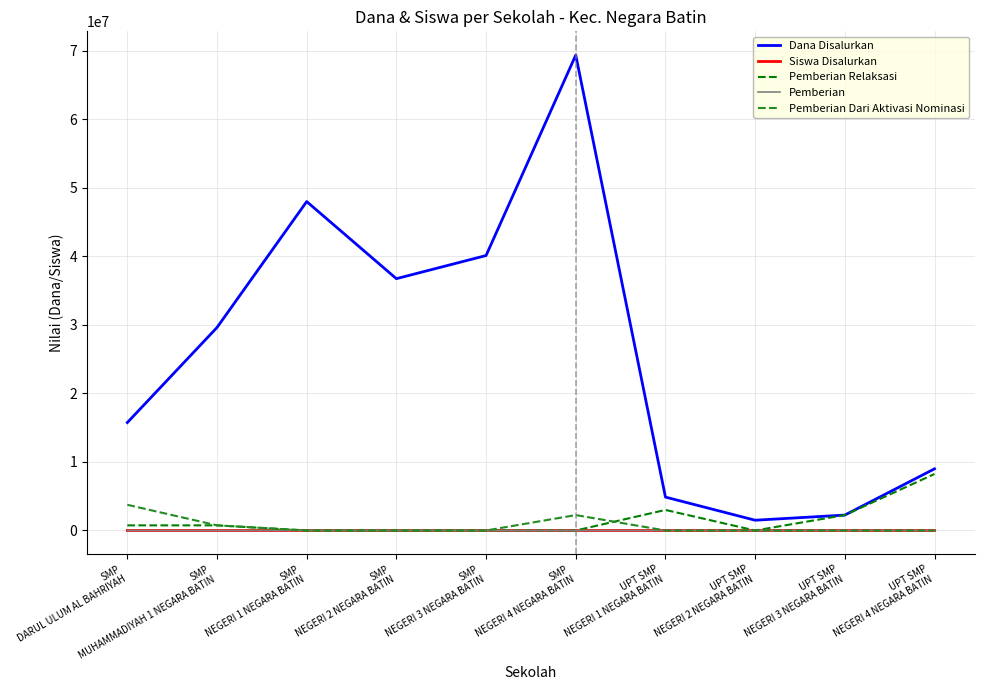

Which series has the largest total across all categories?

Dana Disalurkan